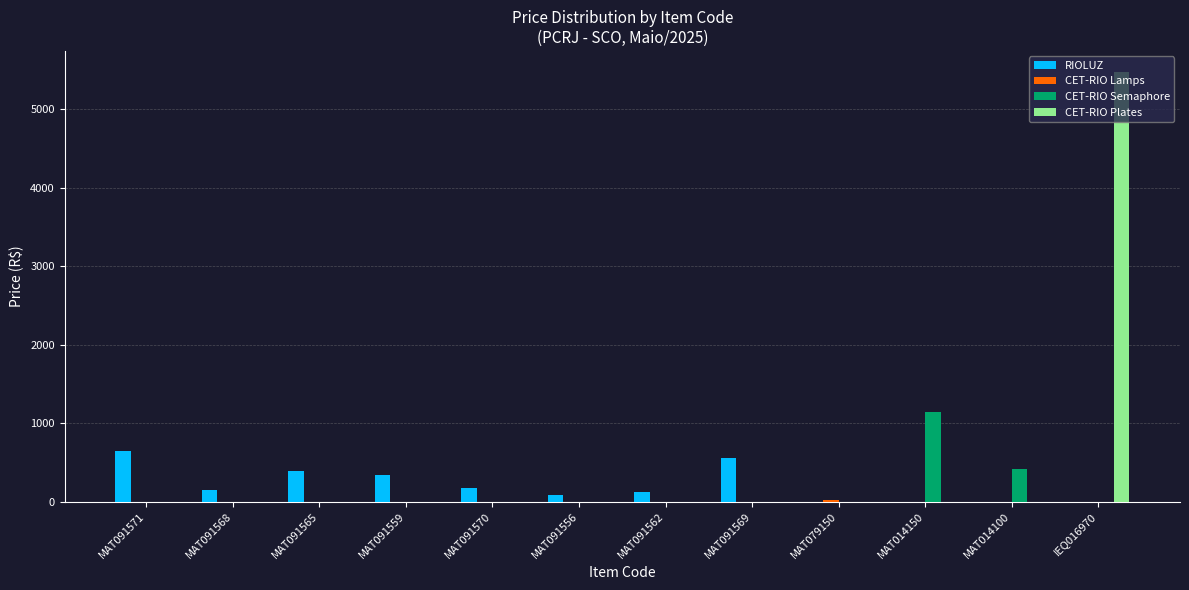

Is it true that CET-RIO Semaphore equals 646.7 at MAT091565?

False